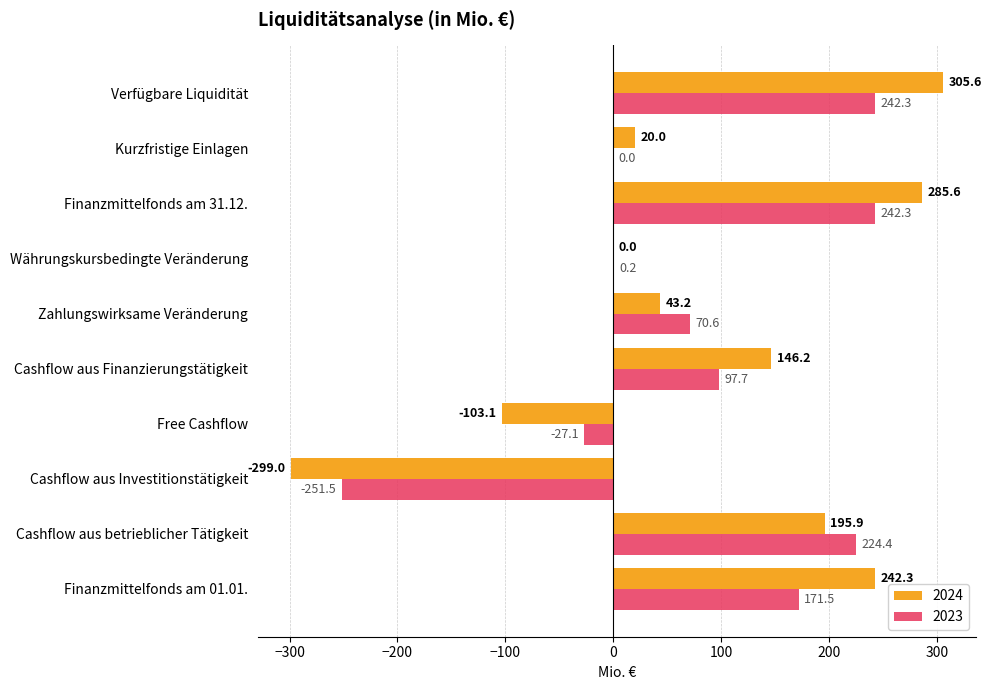

Which series changed the most between Währungskursbedingte Veränderung and Kurzfristige Einlagen?

2024